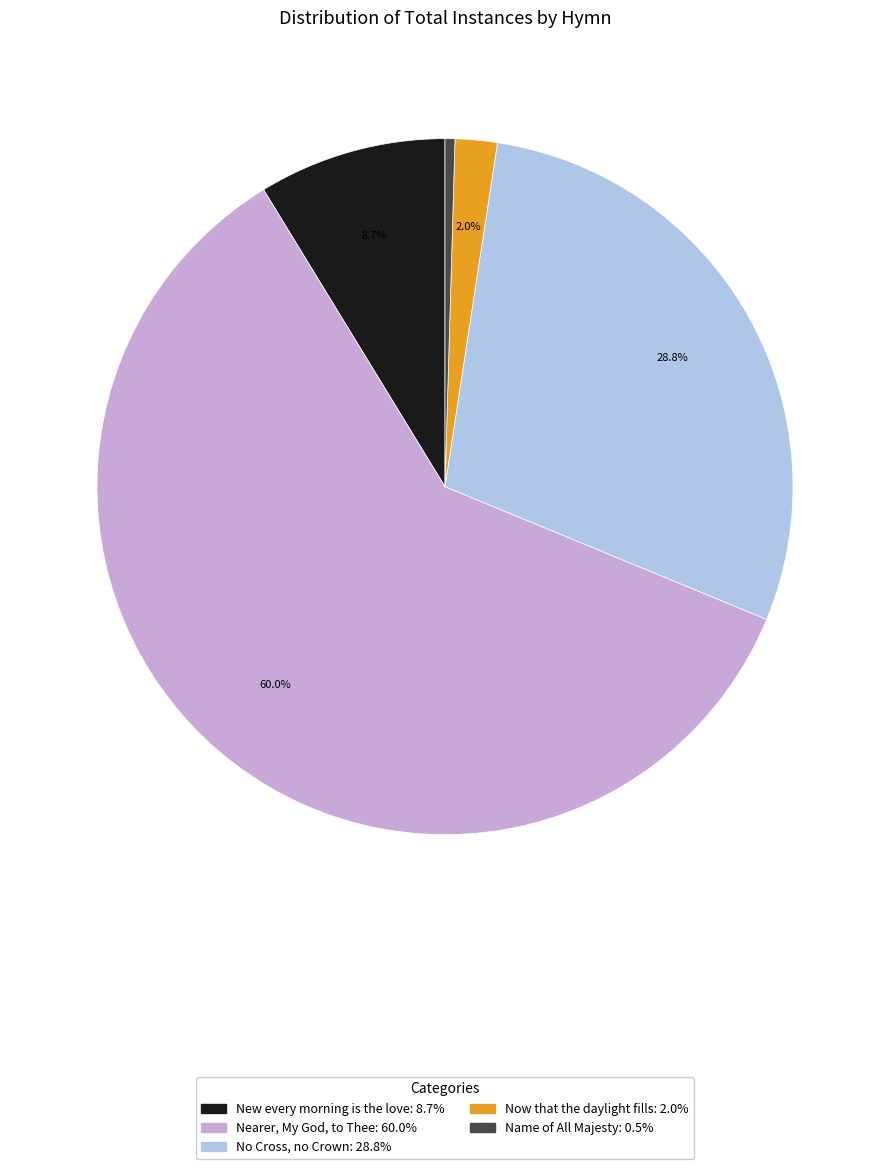

To the nearest percent, what is the difference between the largest and smallest slice percentages?

60%